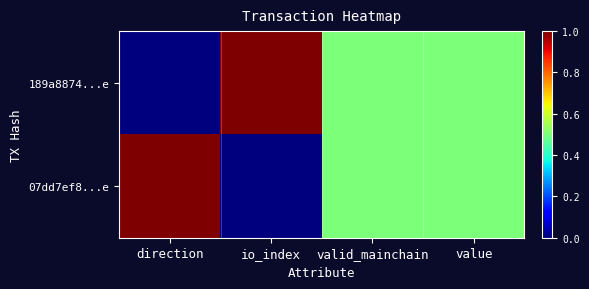

List the series in order of their peak value, lowest first.

189a8874...e, 07dd7ef8...e